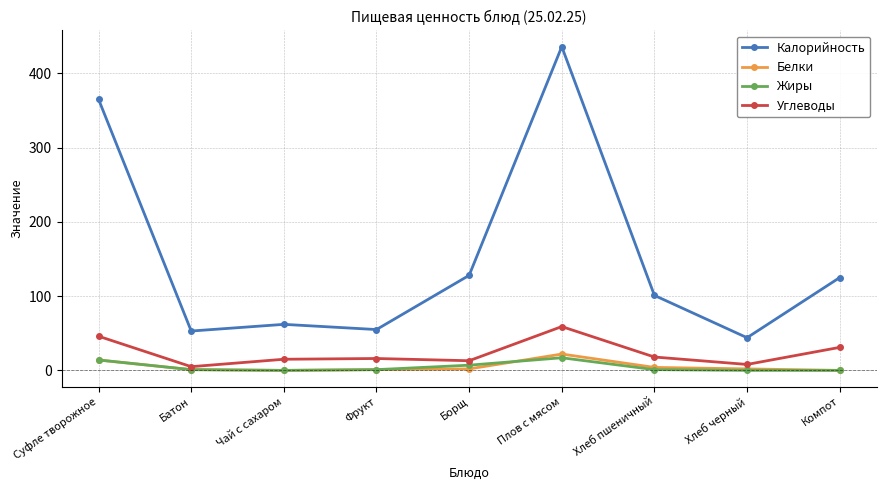

What is the highest value of the Белки series?

22